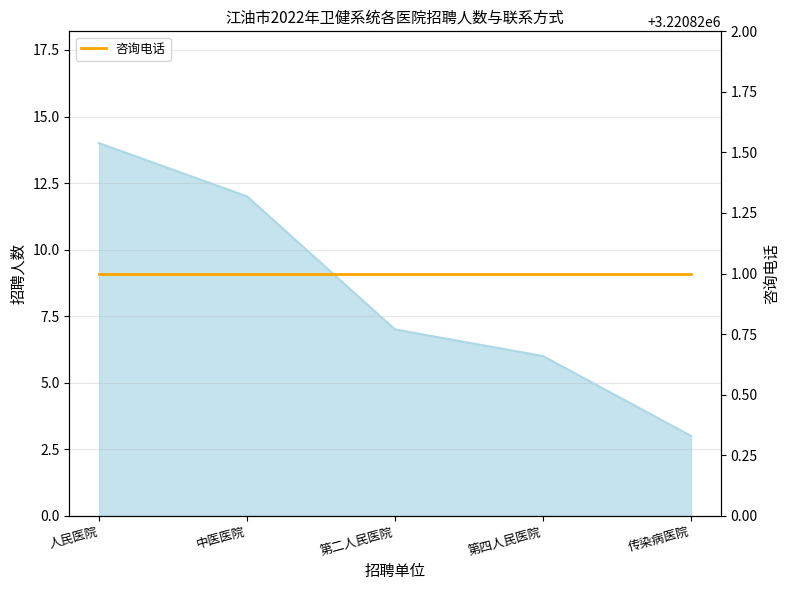

True or false: the data shows 6 at 第四人民医院.

True